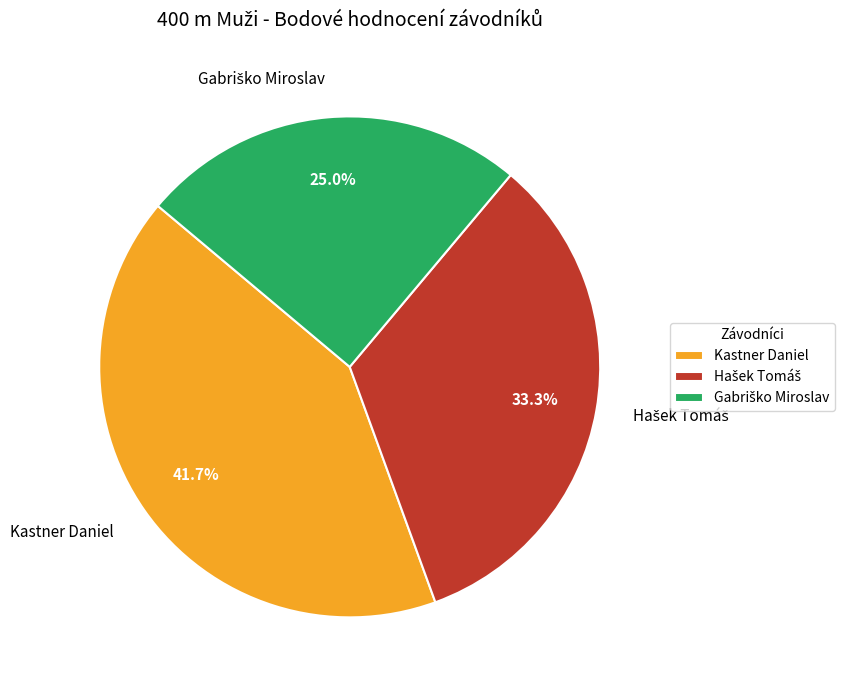

What is the largest slice in the pie chart?

Kastner Daniel